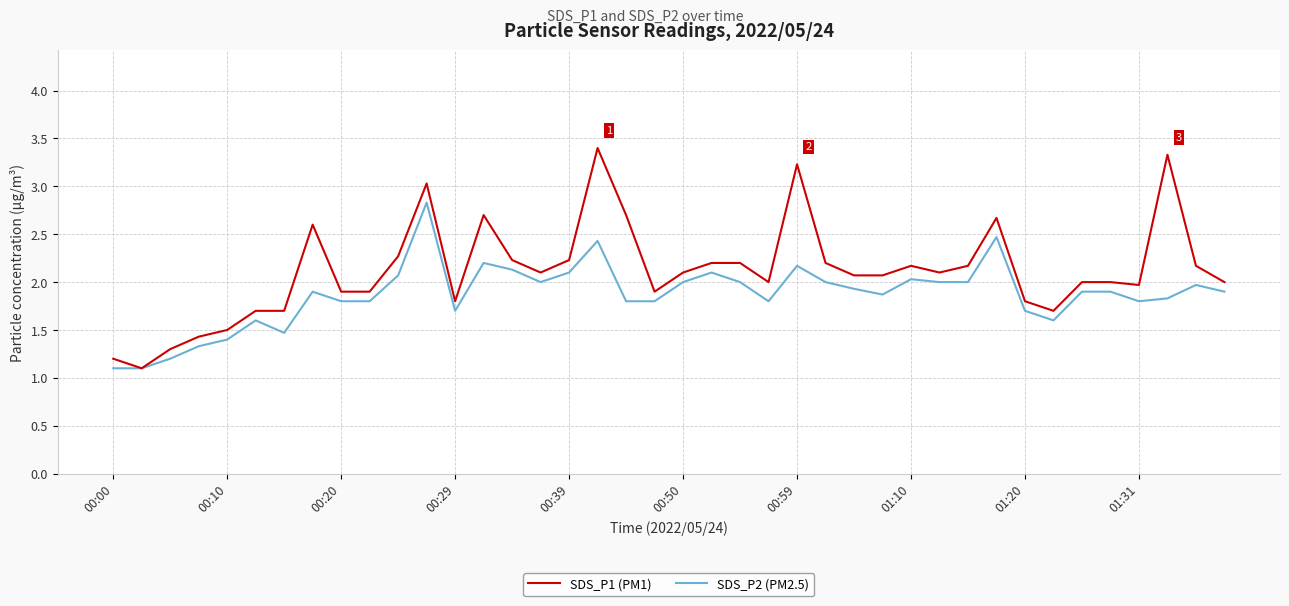

What is the highest value of the SDS_P1 (PM1) series?

3.4